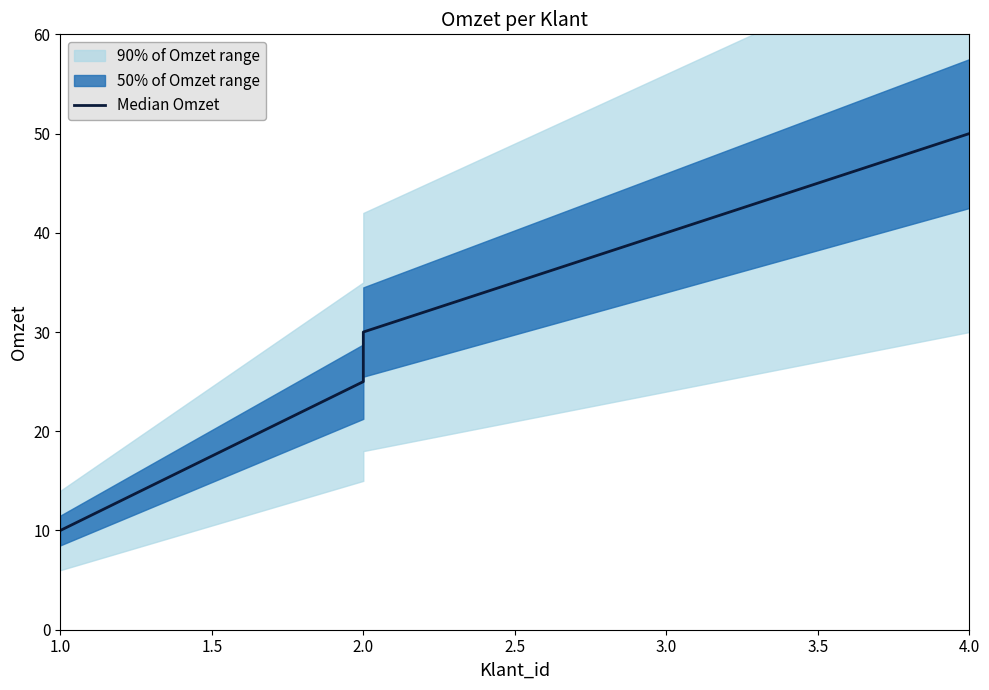

What is the average value?

31